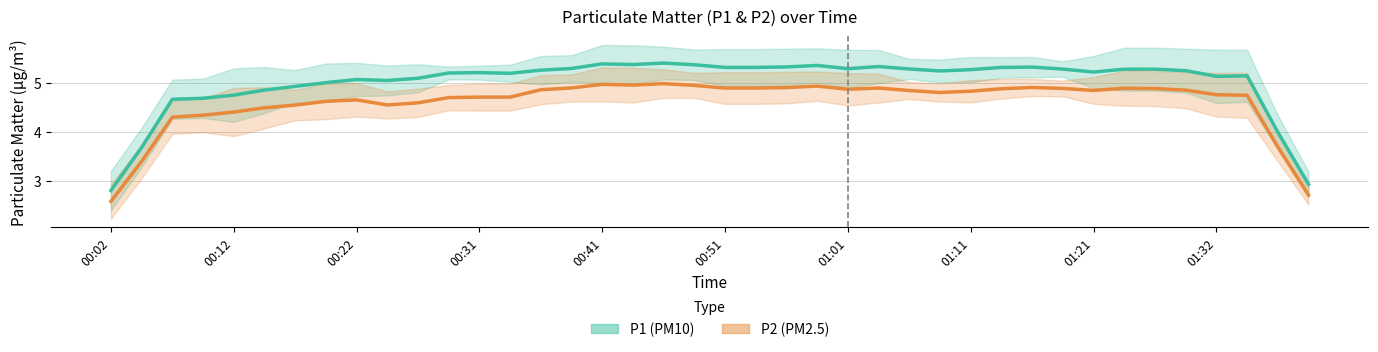

True or false: P1 and P2 intersect in this chart.

False